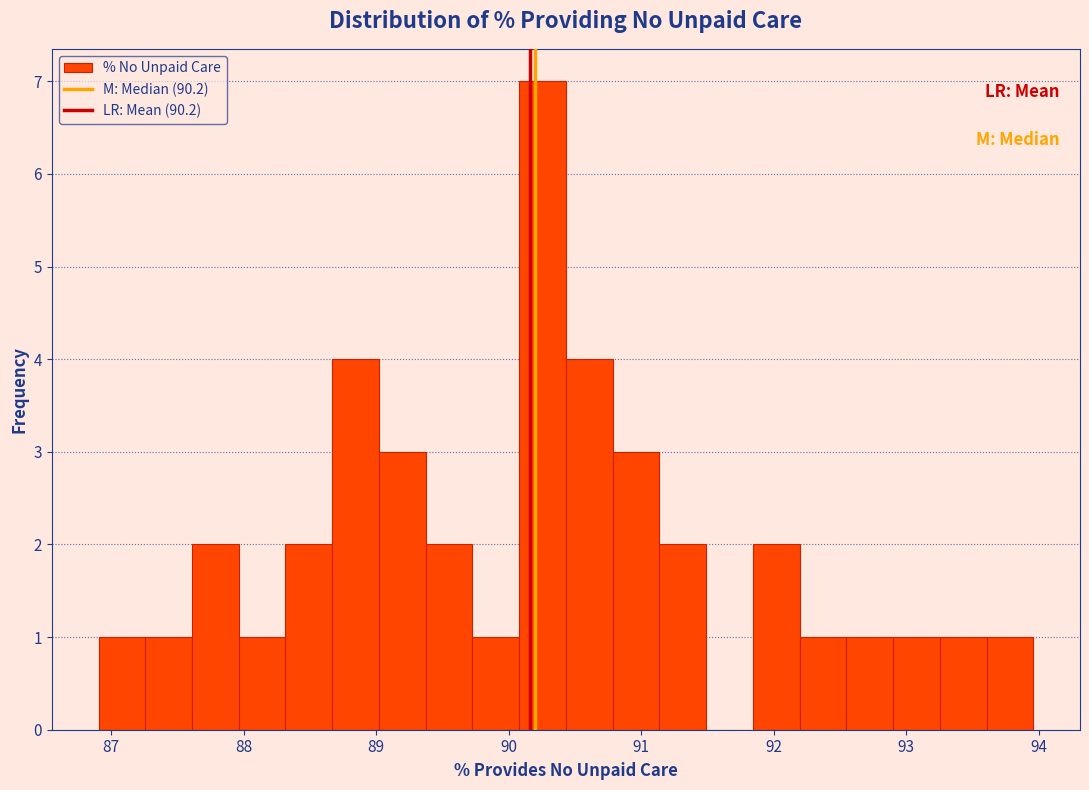

Read against the x-axis, roughly where is the centre of the tallest bar?

90.3